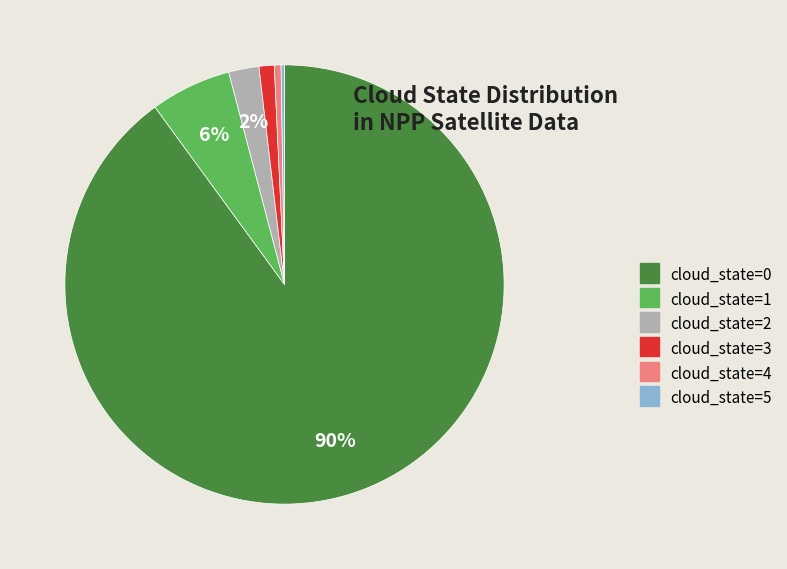

Combined, do cloud_state=1 and cloud_state=0 account for over 50%?

Yes